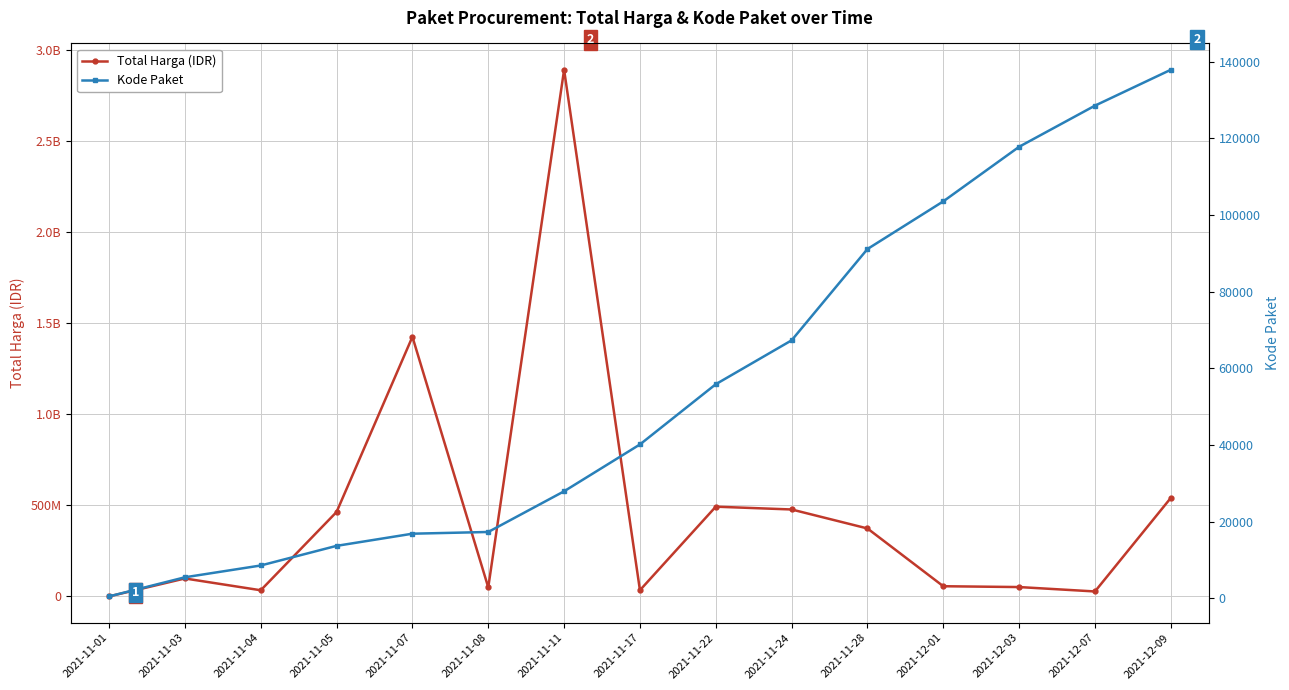

What is the difference between the maximum and minimum values in the Total Harga (IDR) series?

2891788400